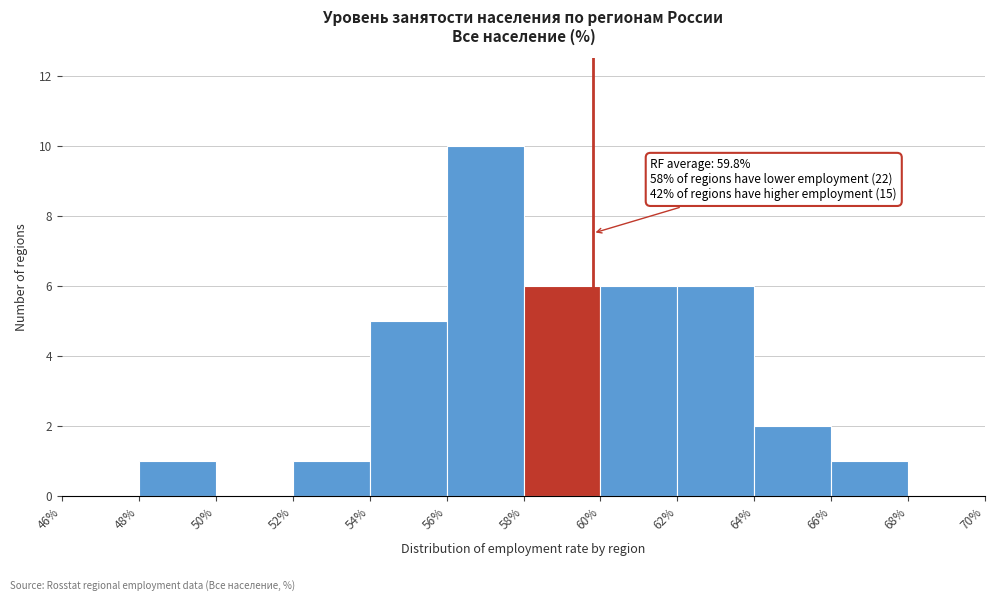

Over which range of the x-axis is the bar tallest?

56% to 58%